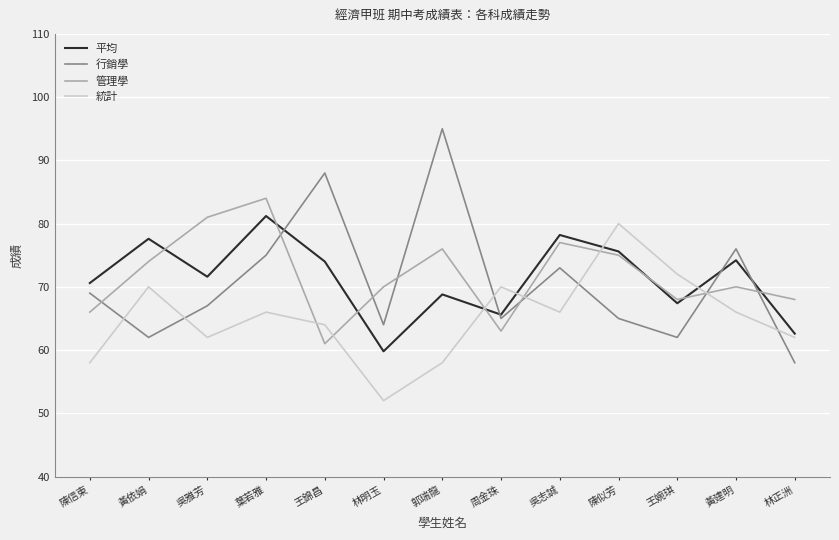

At 吳雅芳, list the series in order from smallest to largest.

統計, 行銷學, 平均, 管理學